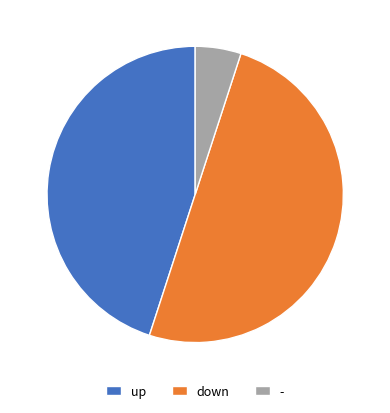

What is the ratio of the value at - to the value at down?

0.1